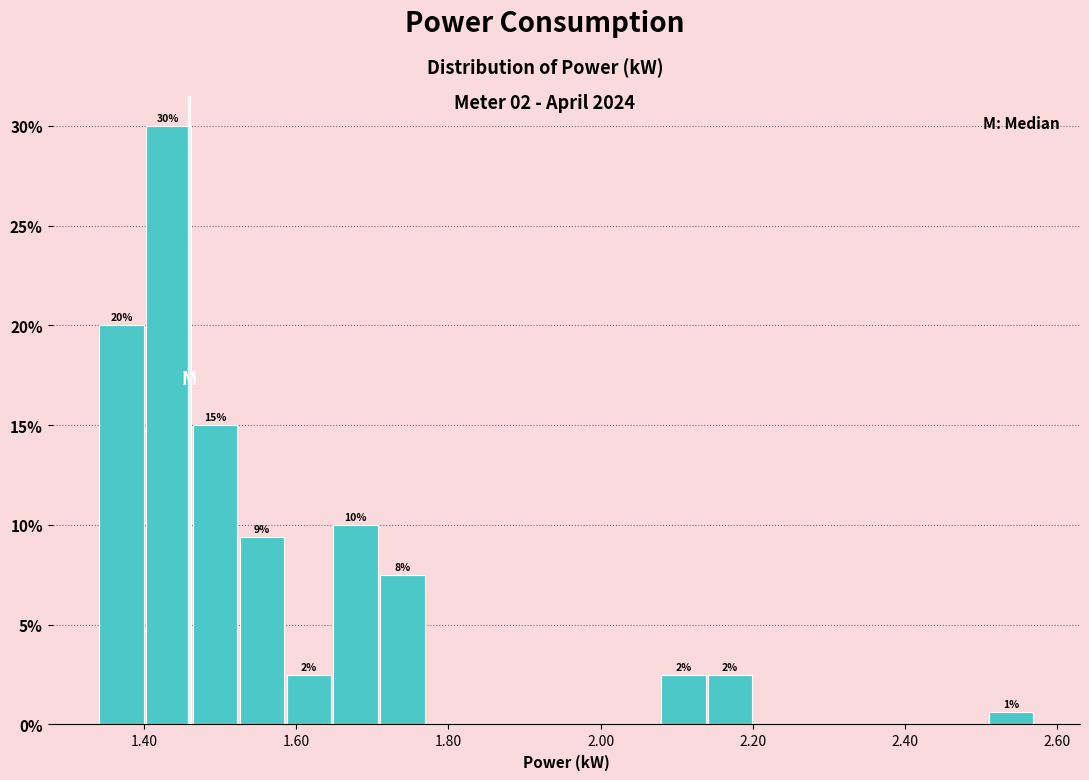

Read against the x-axis, roughly where is the centre of the tallest bar?

1.44